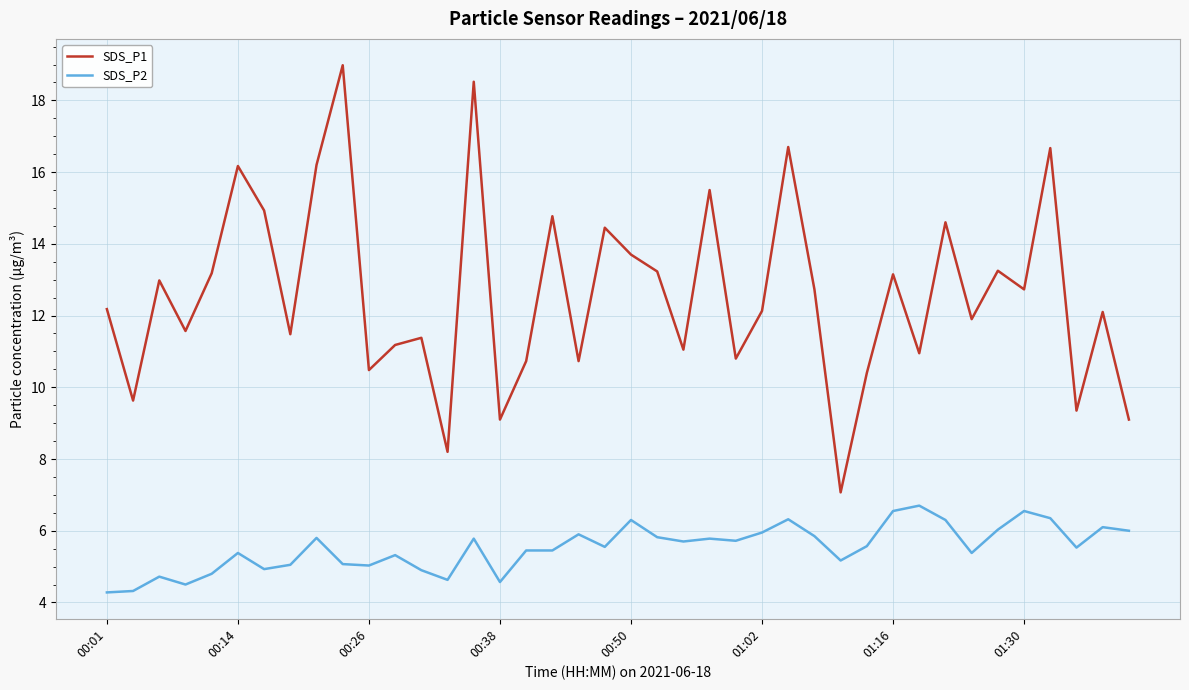

Which series has the largest range (max minus min)?

SDS_P1